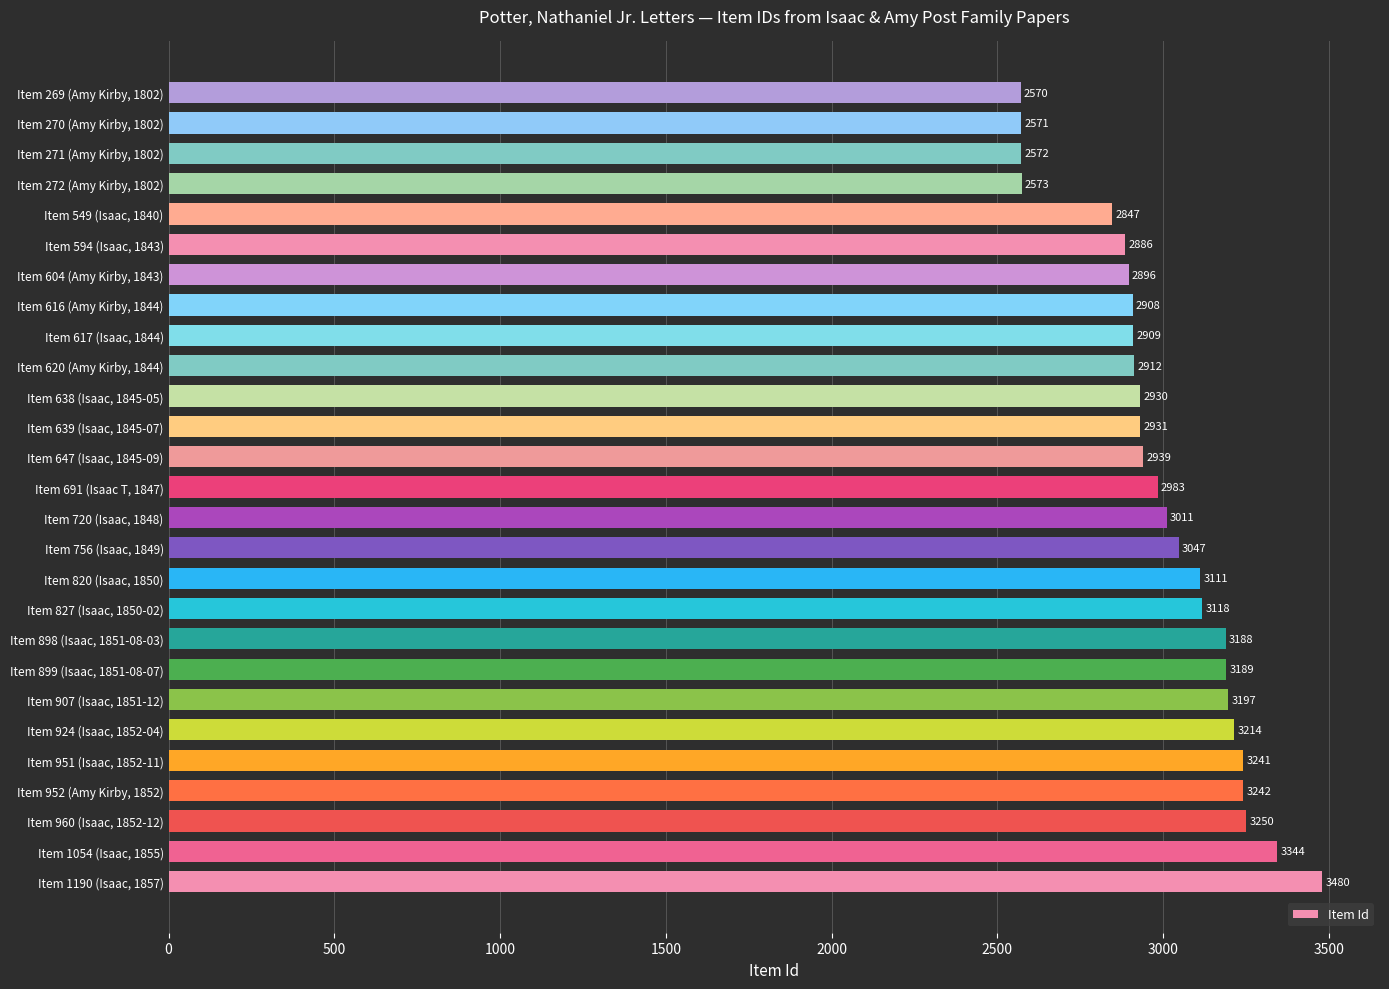

How many data points does each series have?

27